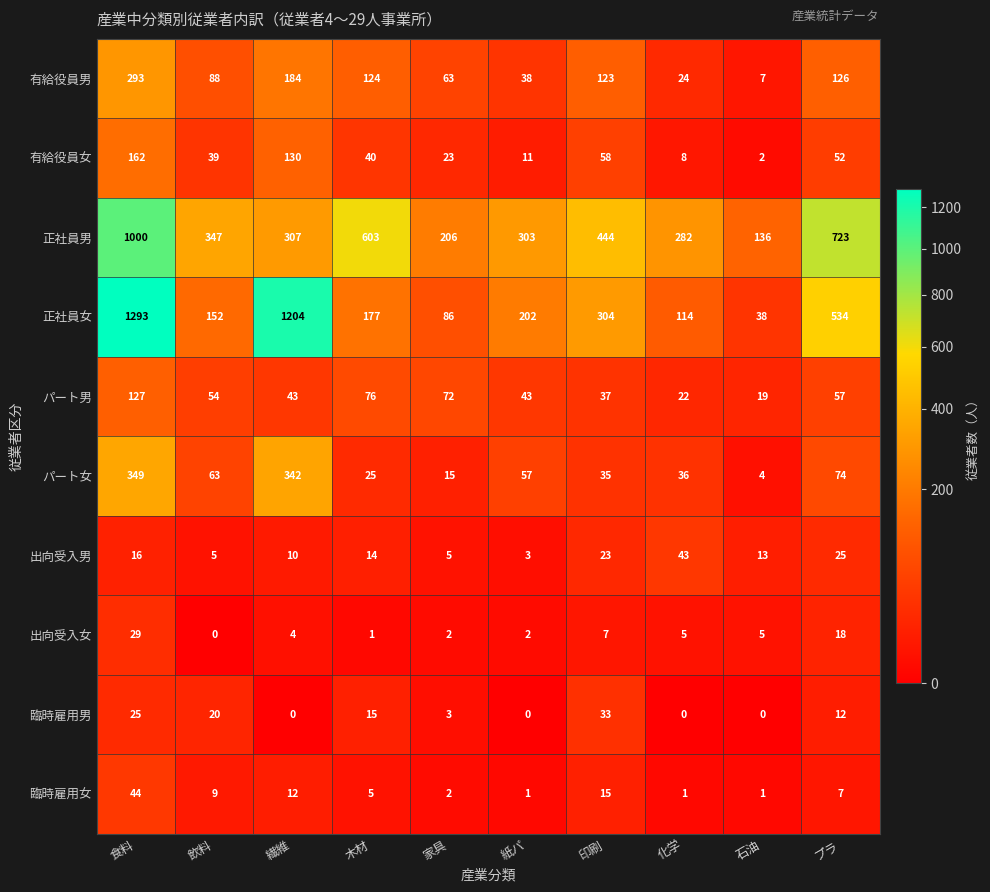

The value of 有給役員女 at 食料 is 232. True or false?

False